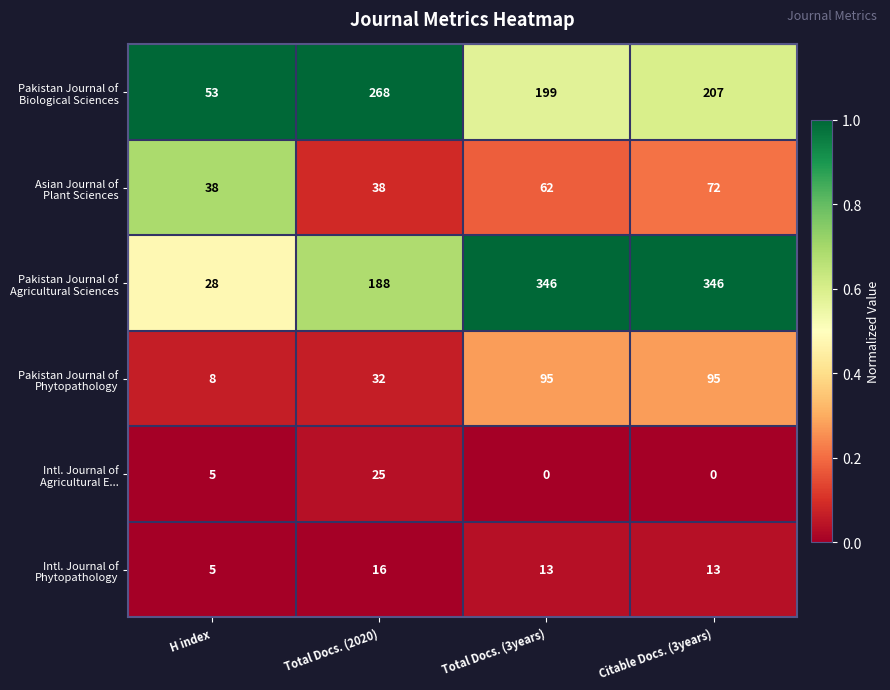

At which category is the sum across all series the highest?

Citable Docs. (3years)